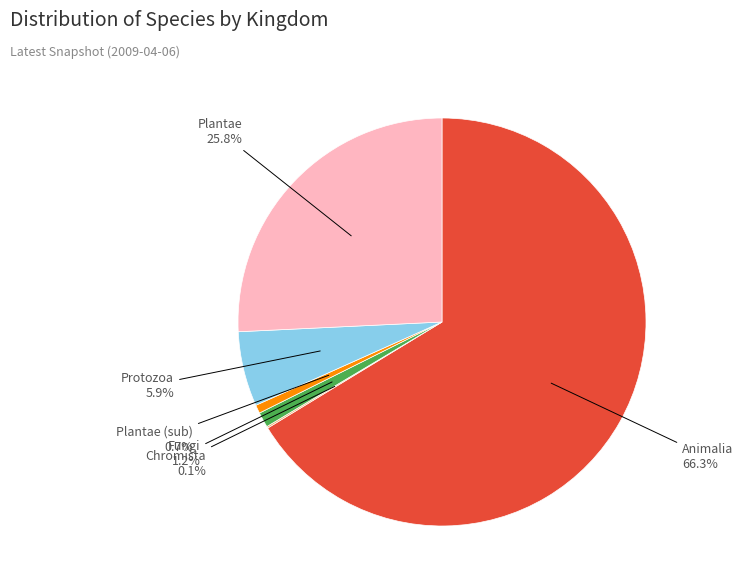

Combined, do Fungi and Protozoa account for over 50%?

No